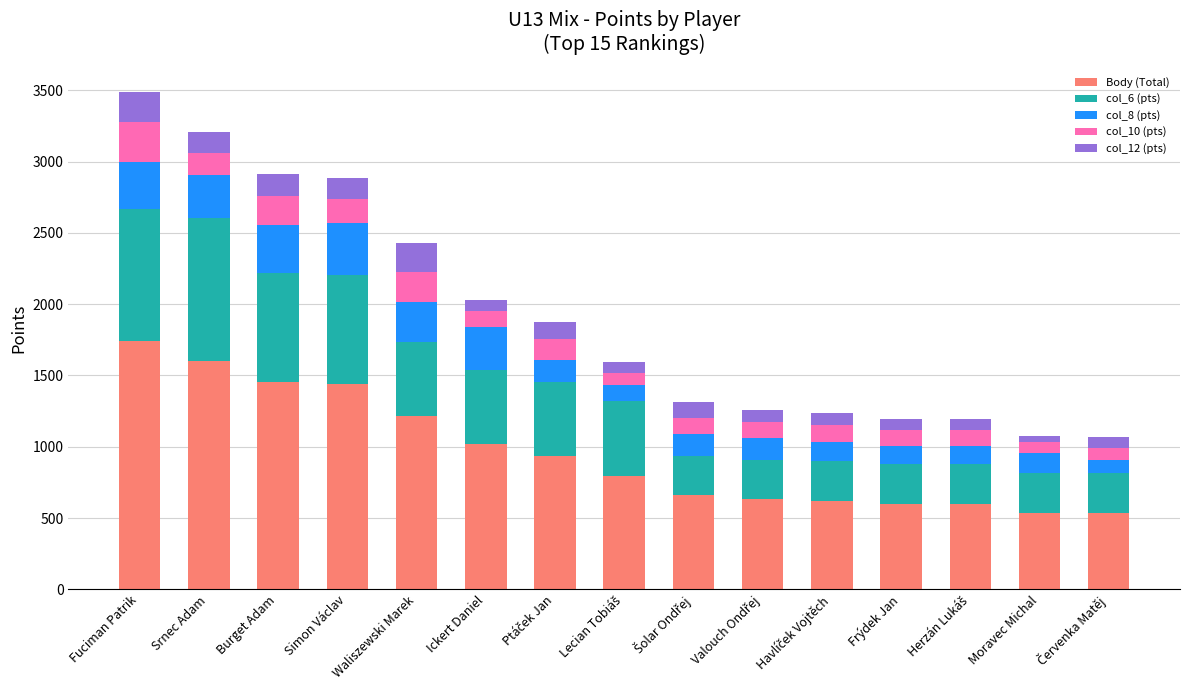

What is the total value across all series at Waliszewski Marek?

2432